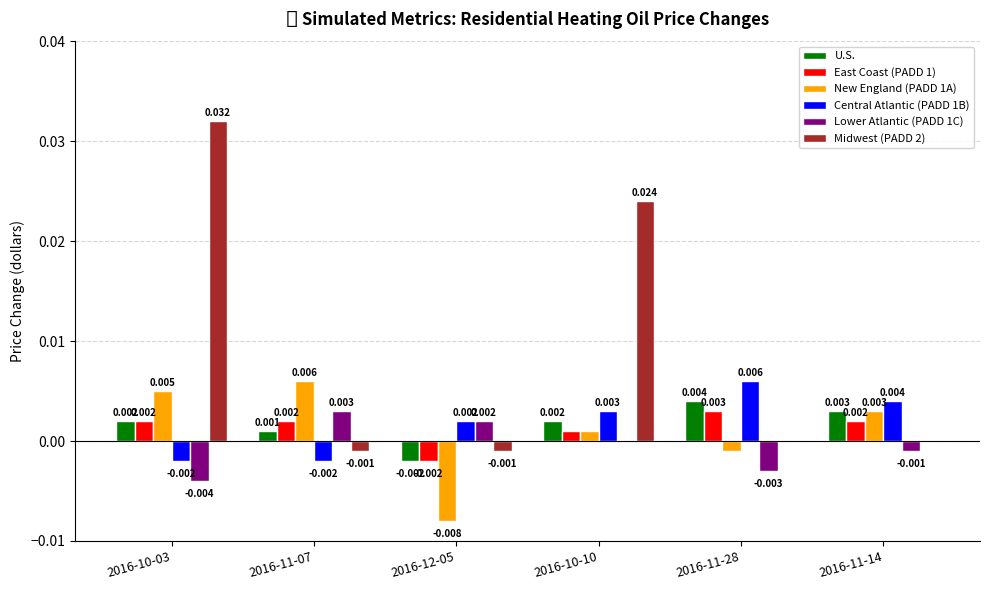

Is the value of Midwest (PADD 2) at 2016-11-14 greater than the value of New England (PADD 1A) at 2016-10-10?

No